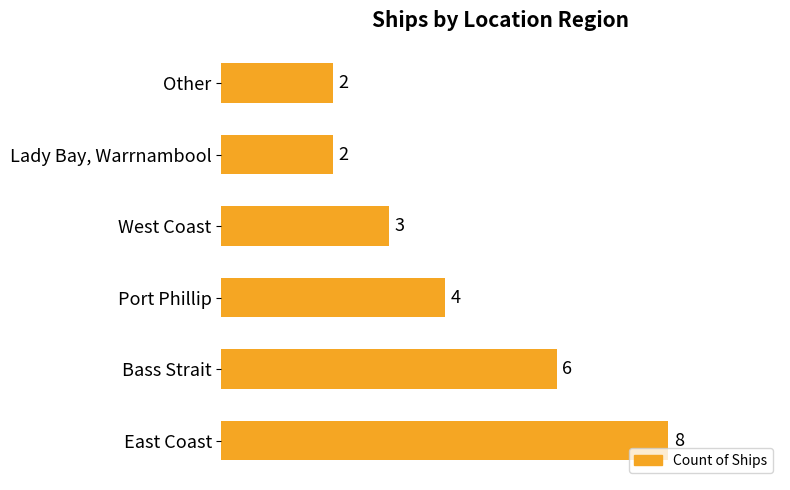

How many values are below 4?

3